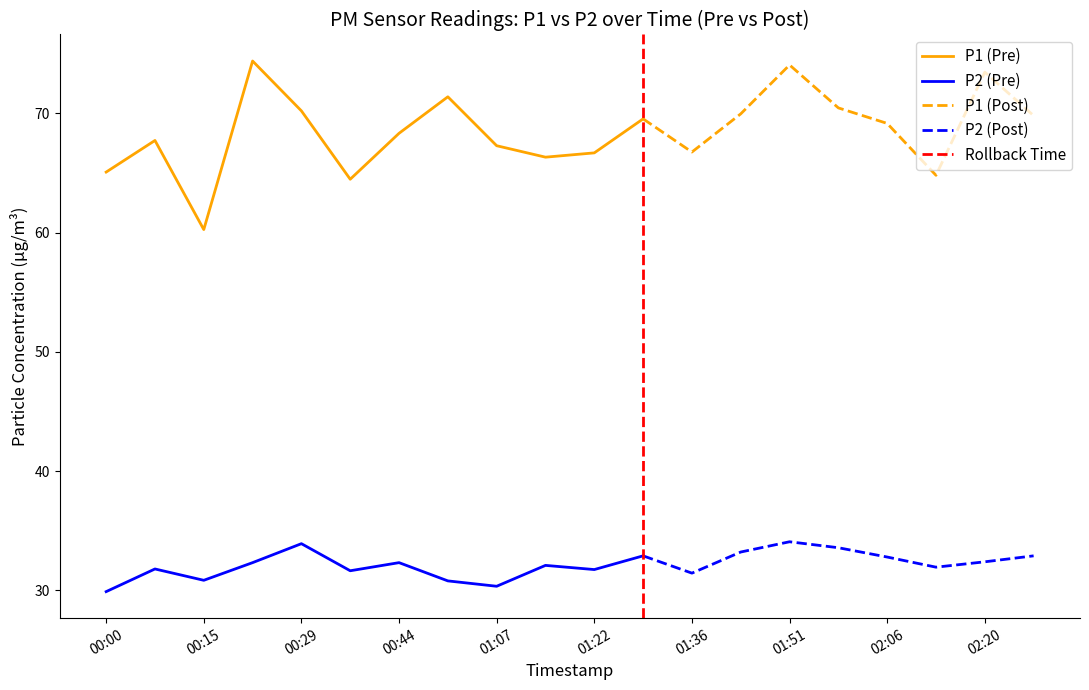

True or false: P1 has more than 2 points higher than both neighbors.

True